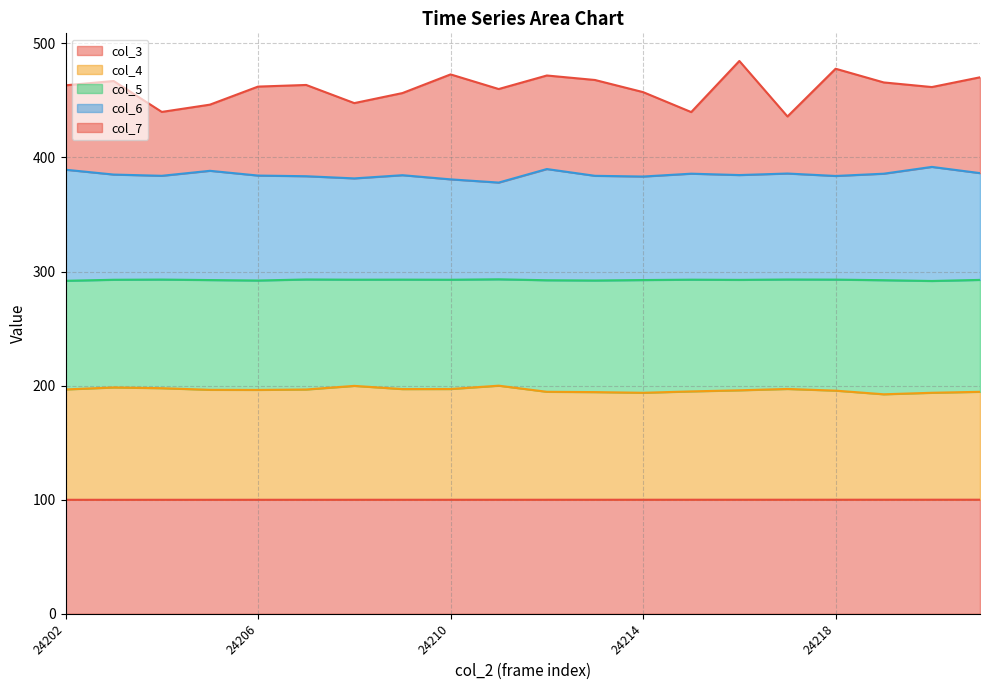

What is the highest value of the col_3 series?

100.0